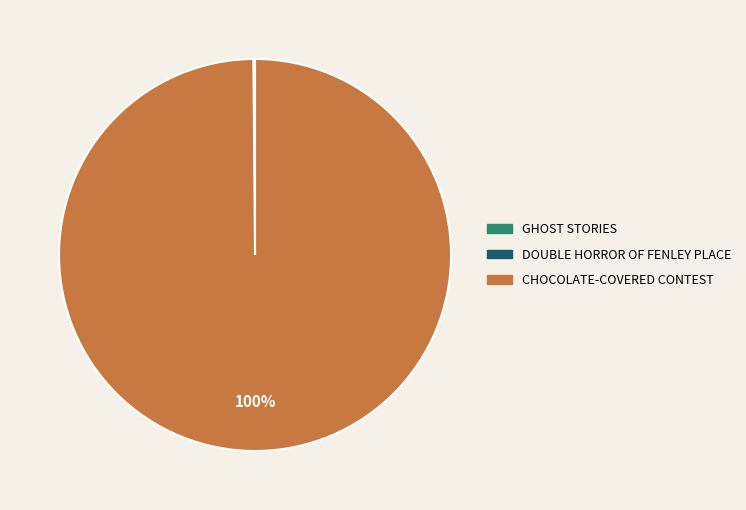

Does any single category account for the majority?

Yes